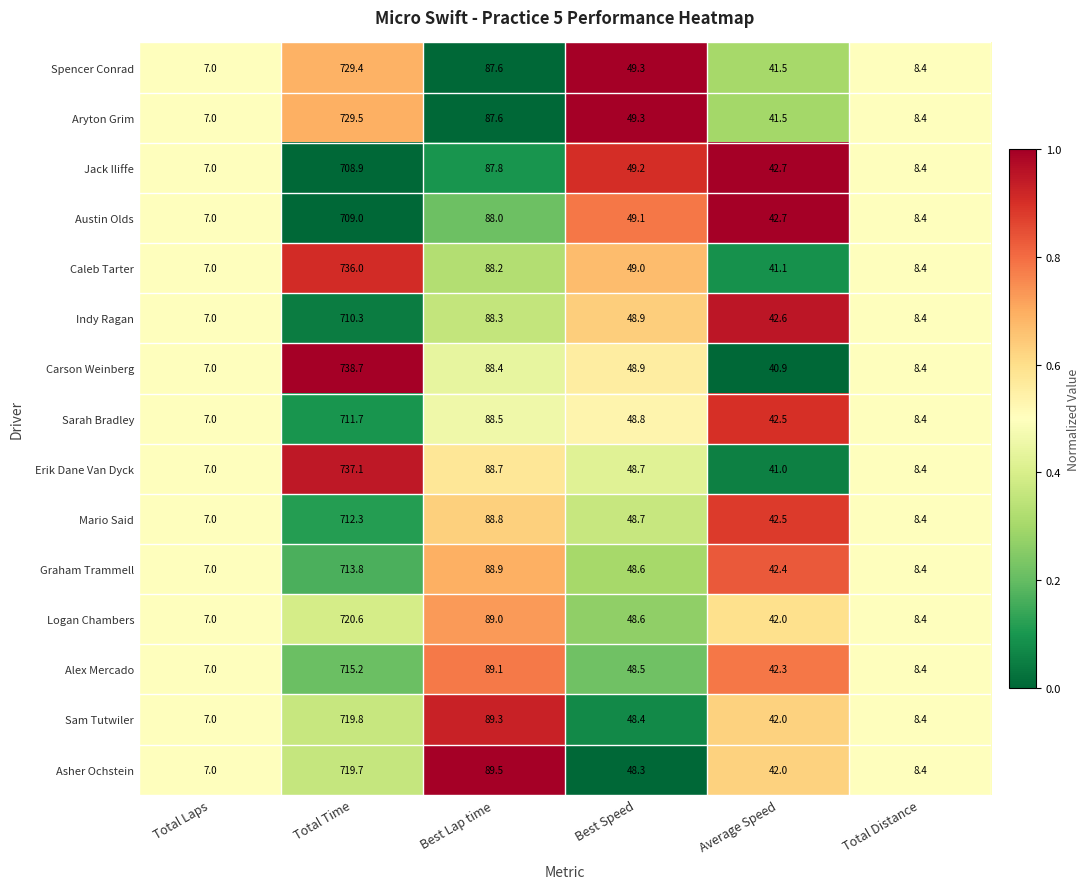

The Graham Trammell series shows 88.9 at Best Lap time. True or false?

True